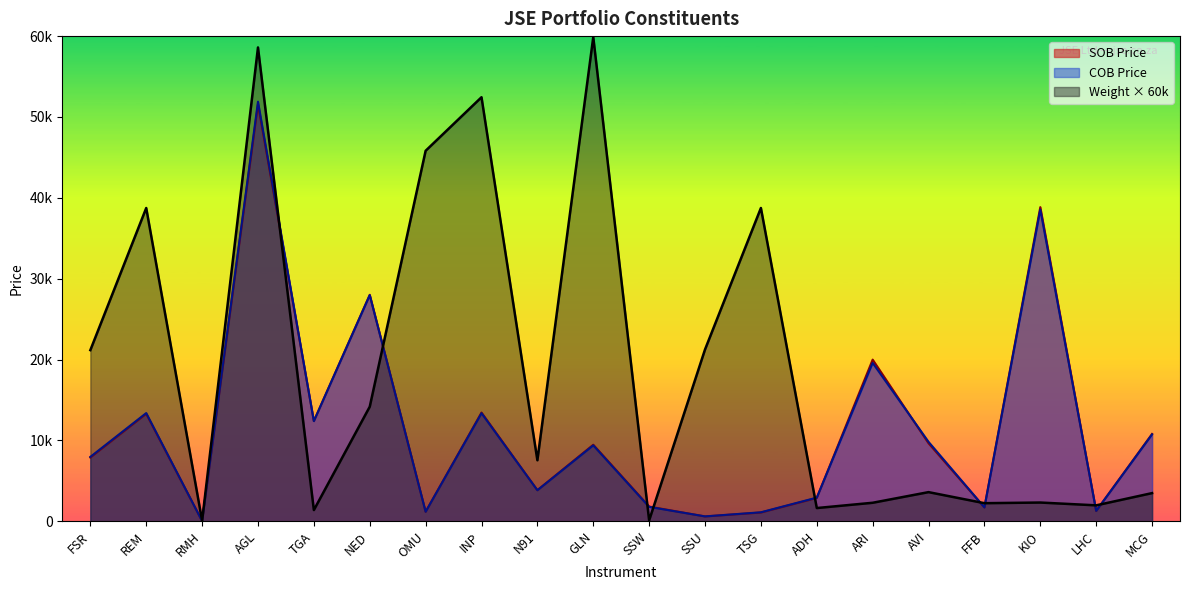

What is the highest value of the COB Price series?

51891.0